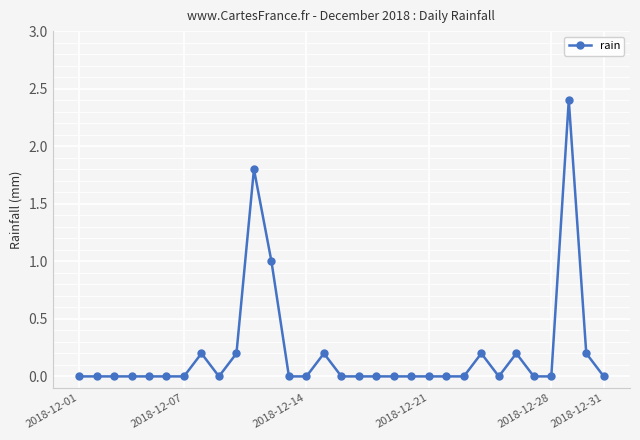

Reading right to left, transcribe all the data shown in this chart.

0.0	0.2	2.4	0.0	0.0	0.2	0.0	0.2	0.0	0.0	0.0	0.0	0.0	0.0	0.0	0.0	0.2	0.0	0.0	1.0	1.8	0.2	0.0	0.2	0.0	0.0	0.0	0.0	0.0	0.0	0.0